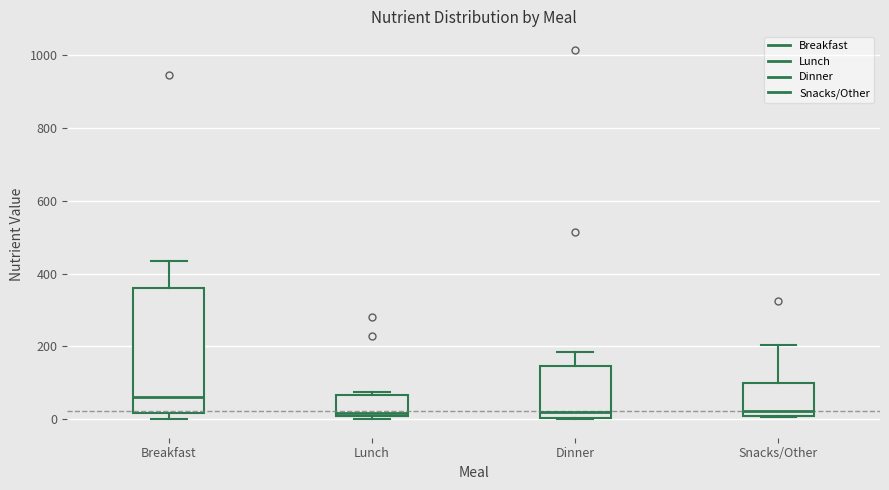

Where is the upper edge of the box for Lunch on the y-axis? The values are not printed on the chart, so give them approximately, as read against the axis.

60